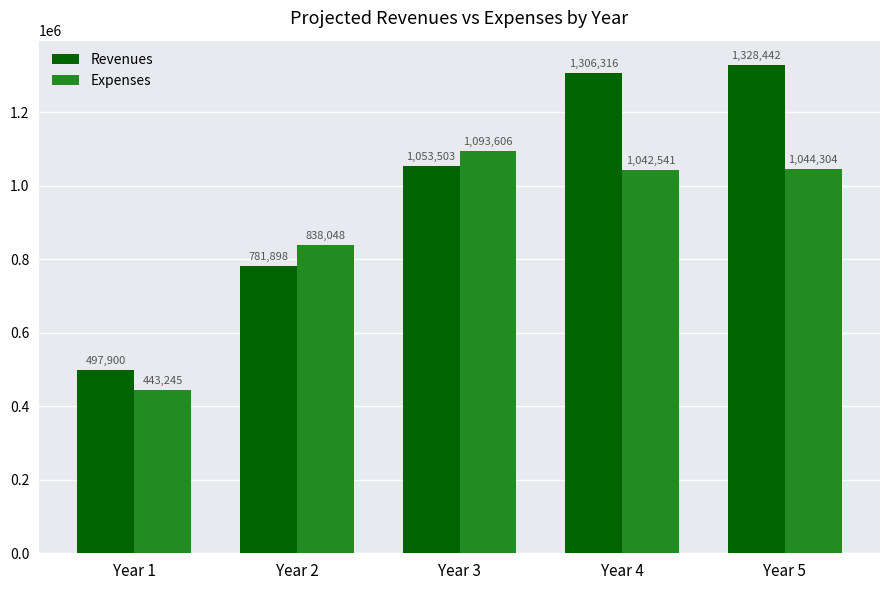

The value of Expenses at Year 5 is 1463382.6. True or false?

False